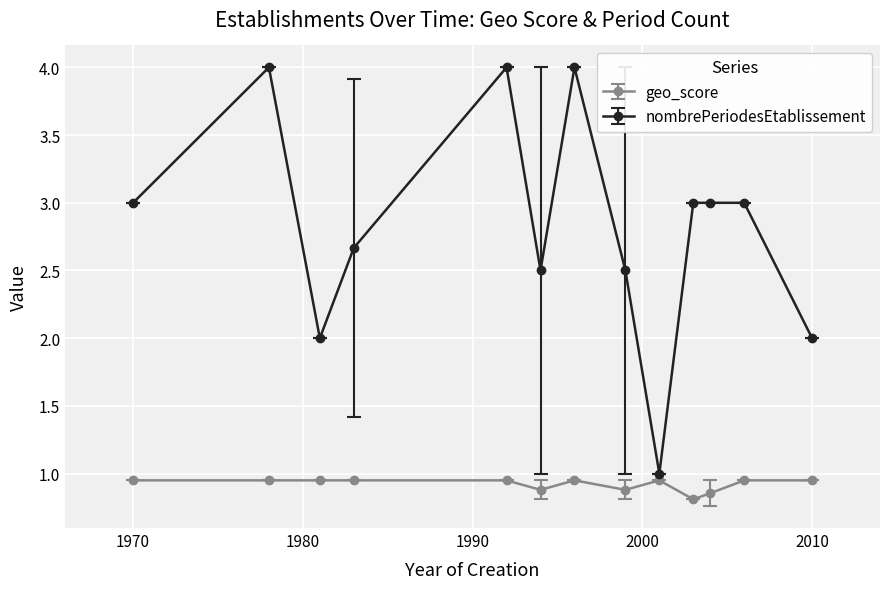

Count the number of data series in this chart.

2